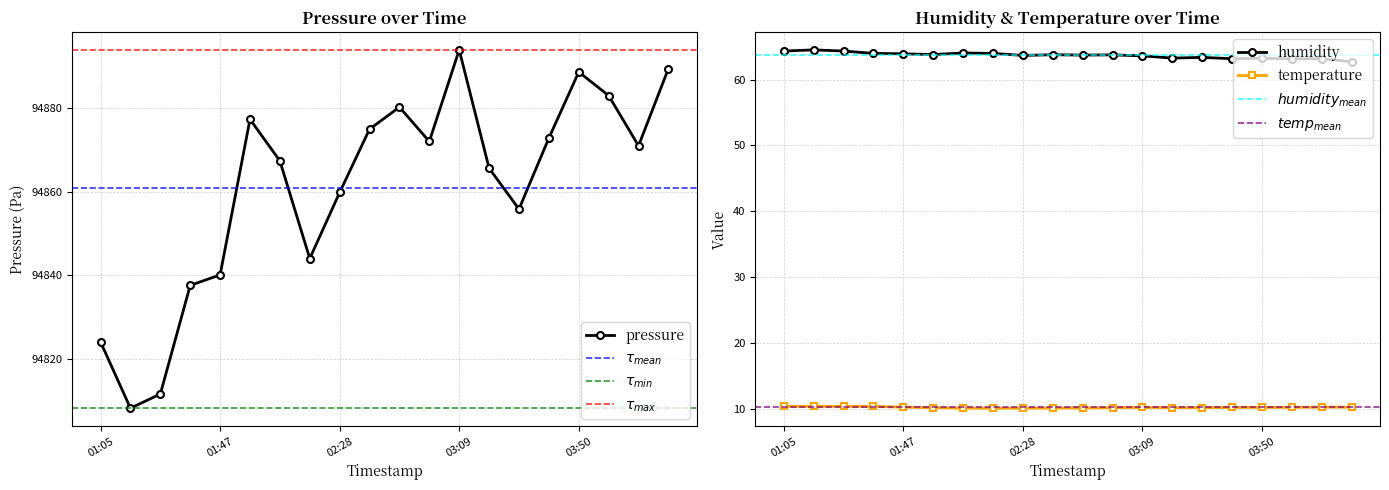

What is the minimum value shown in the chart?

10.1